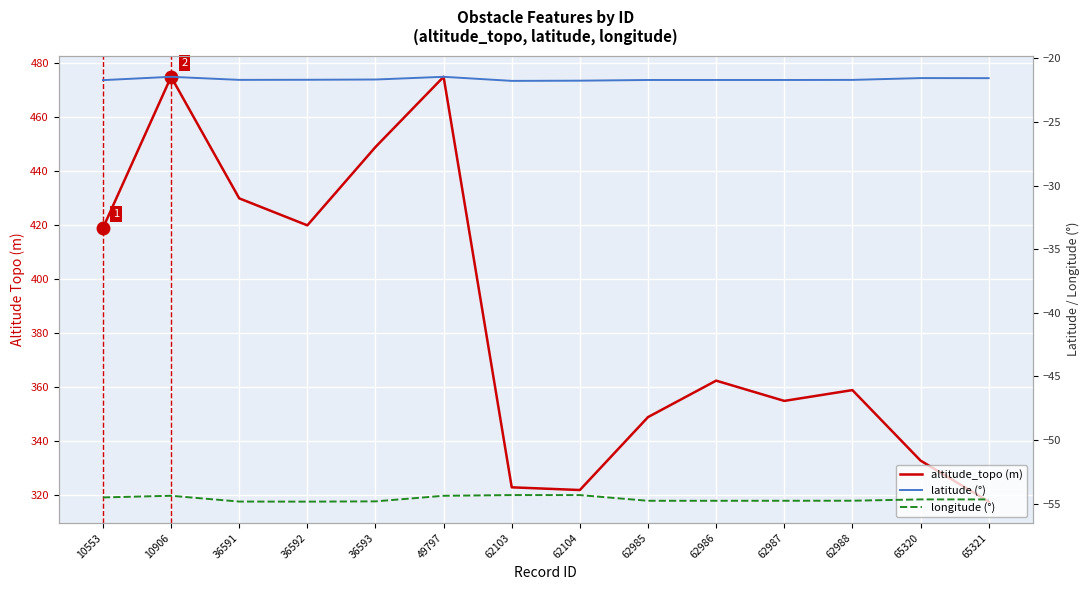

Which series has the largest range (max minus min)?

altitude_topo (m)